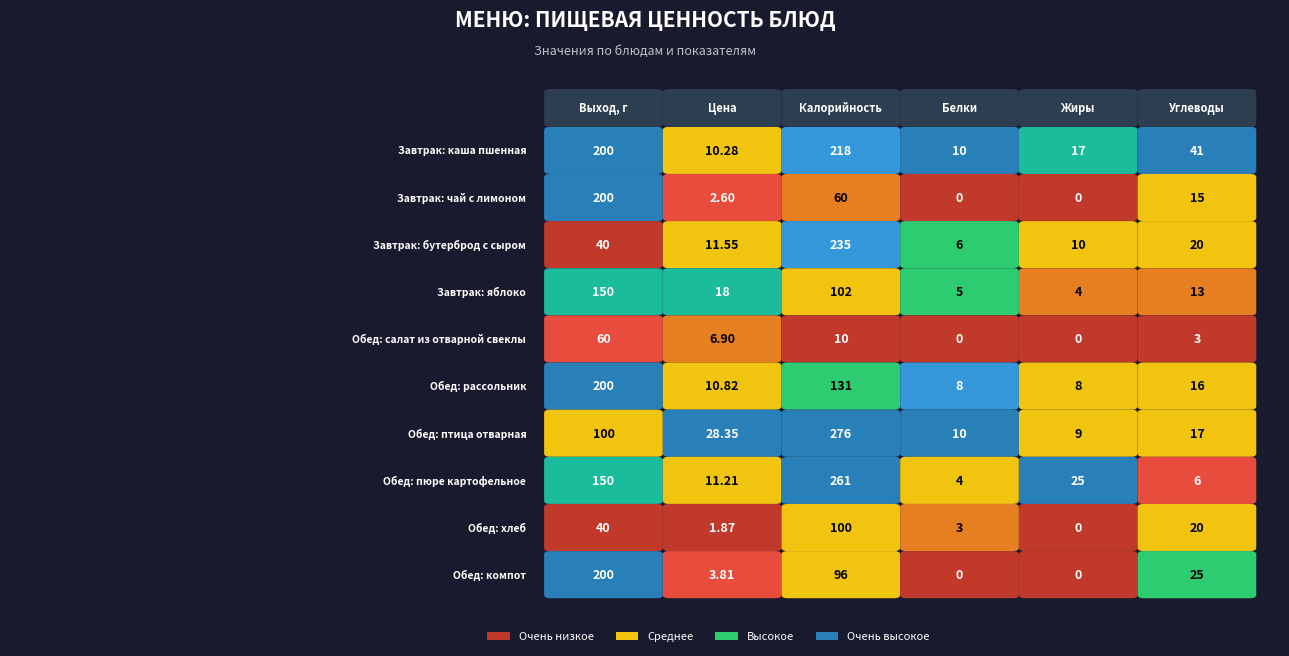

Which series changed the most between Завтрак: каша пшенная and Обед: салат из отварной свеклы?

Завтрак: чай с лимоном